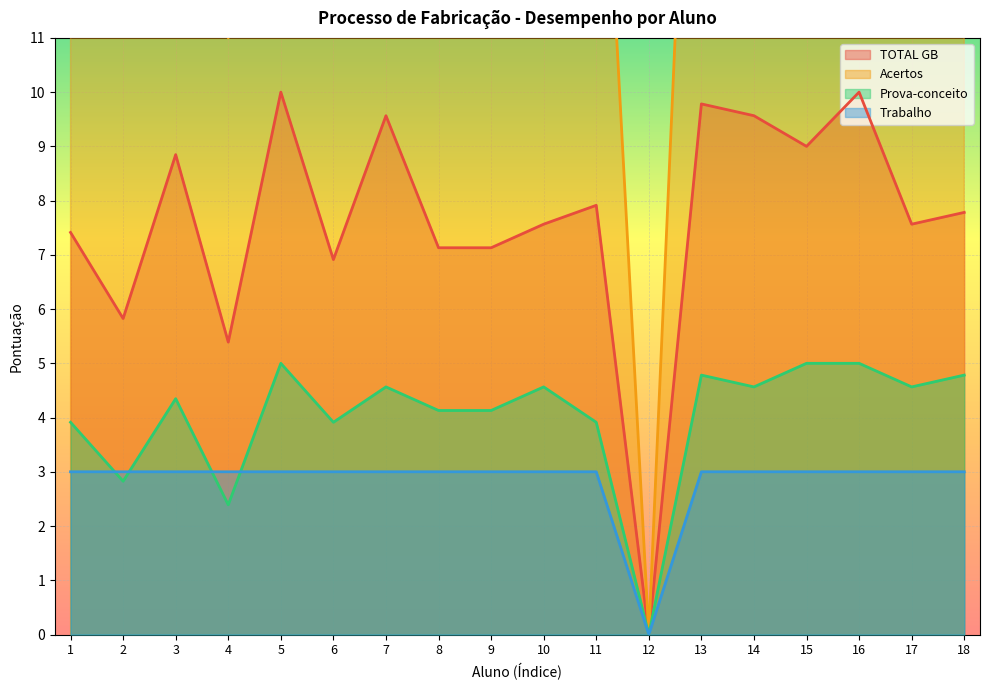

Reading left to right, what are all the values shown in this chart?

TOTAL GB: 7.4	5.8	8.8	5.4	10.0	6.9	9.6	7.1	7.1	7.6	7.9	0.0	9.8	9.6	9.0	10.0	7.6	7.8
Acertos: 18.0	13.0	20.0	11.0	23.0	18.0	21.0	19.0	19.0	21.0	18.0	0.0	22.0	21.0	23.0	23.0	21.0	22.0
Prova-conceito: 3.9	2.8	4.3	2.4	5.0	3.9	4.6	4.1	4.1	4.6	3.9	0.0	4.8	4.6	5.0	5.0	4.6	4.8
Trabalho: 3.0	3.0	3.0	3.0	3.0	3.0	3.0	3.0	3.0	3.0	3.0	0.0	3.0	3.0	3.0	3.0	3.0	3.0